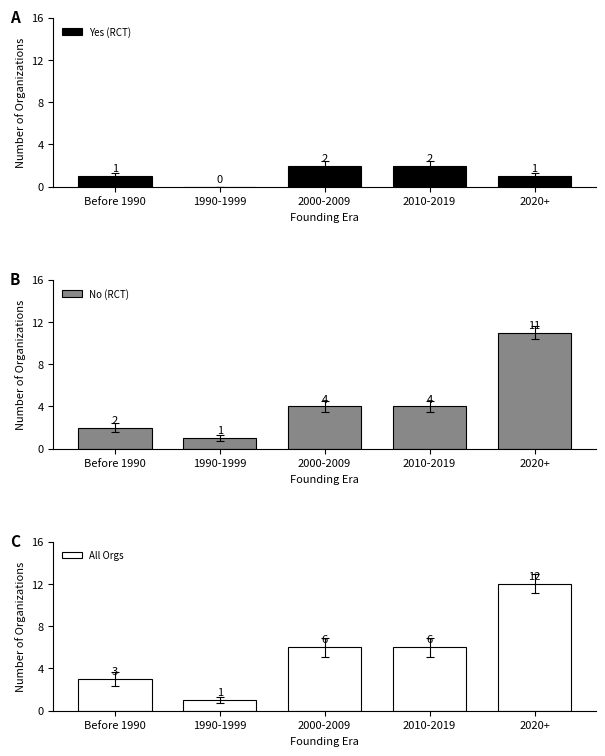

Are the bars grouped side by side (vs. stacked)?

Yes